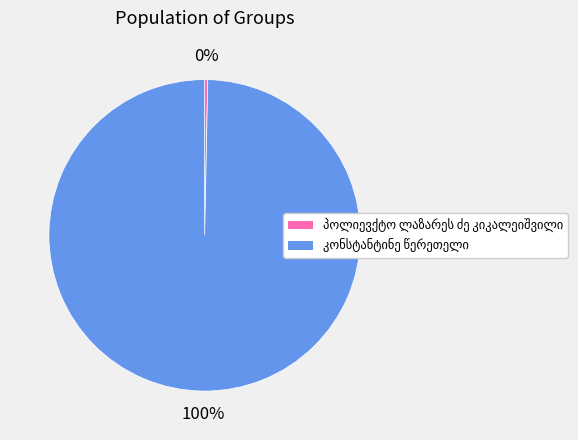

How many segments does this pie chart have?

2